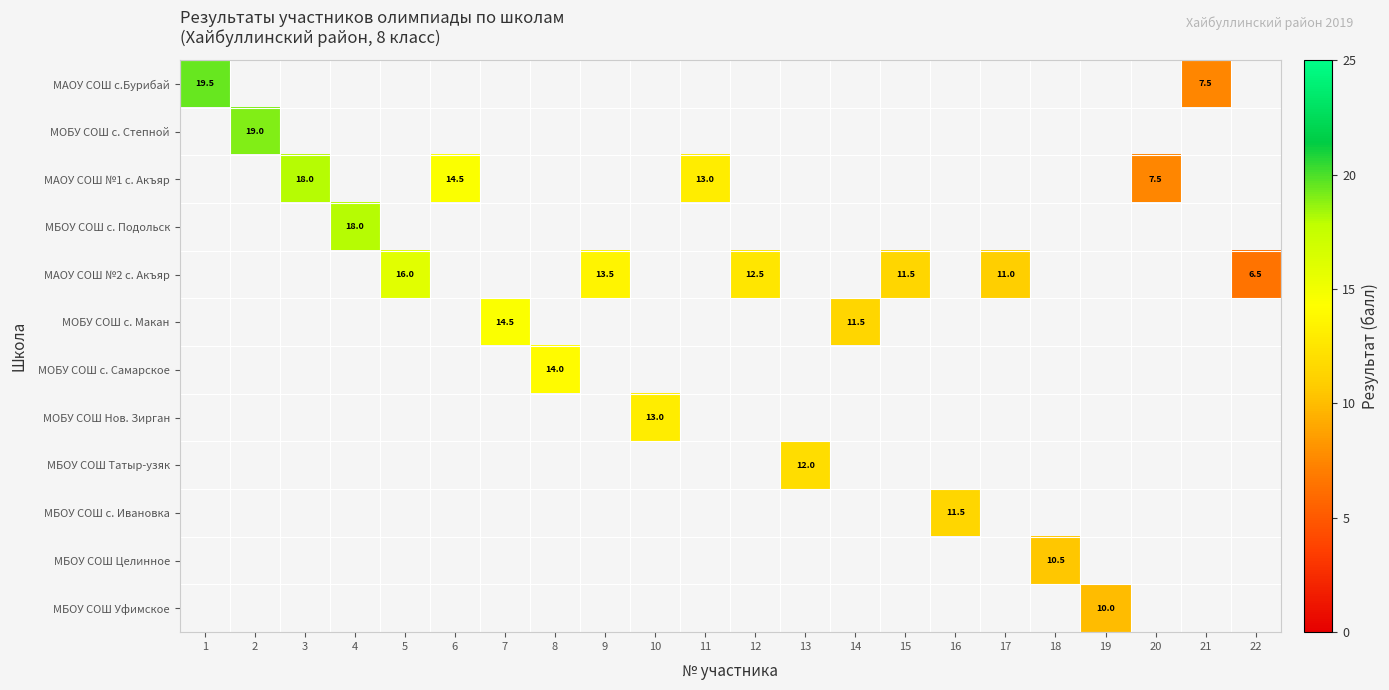

The МАОУ СОШ №1 с. Акъяр series shows 13.1 at 20. True or false?

False